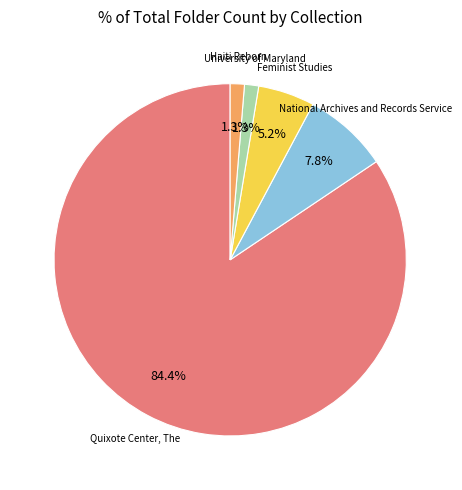

What is the ratio of the value at University of Maryland to the value at Haiti Reborn?

1.0